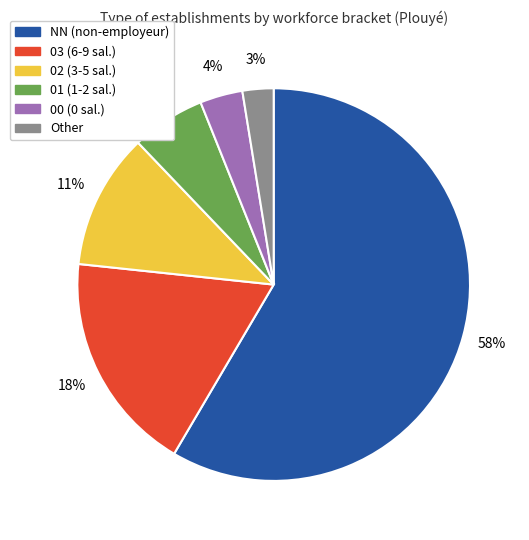

To the nearest percent, what is the average slice percentage?

17%